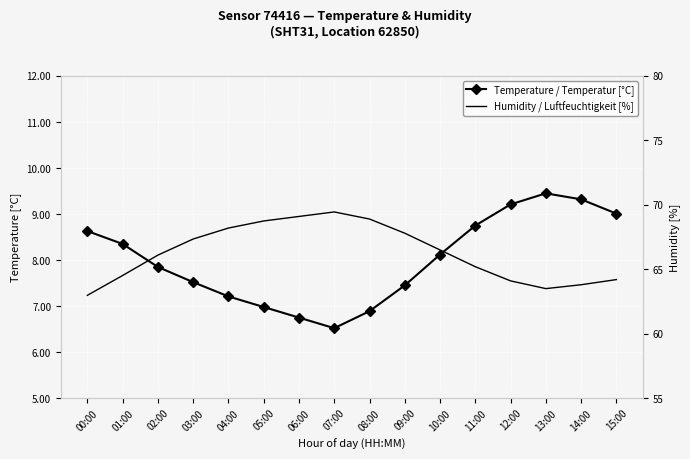

At which category is the sum across all series the highest?

07:00